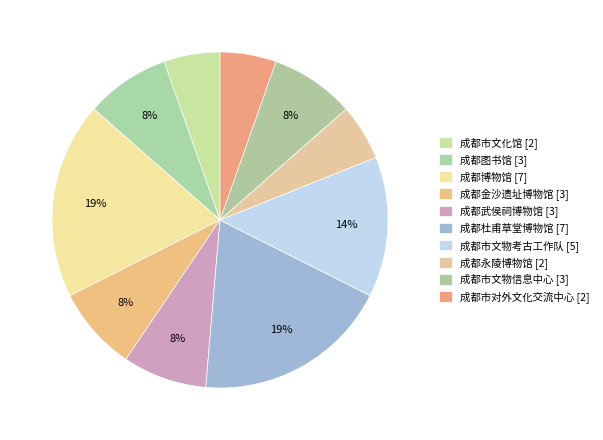

To the nearest percent, what percentage of the pie is 成都杜甫草堂博物馆?

19%